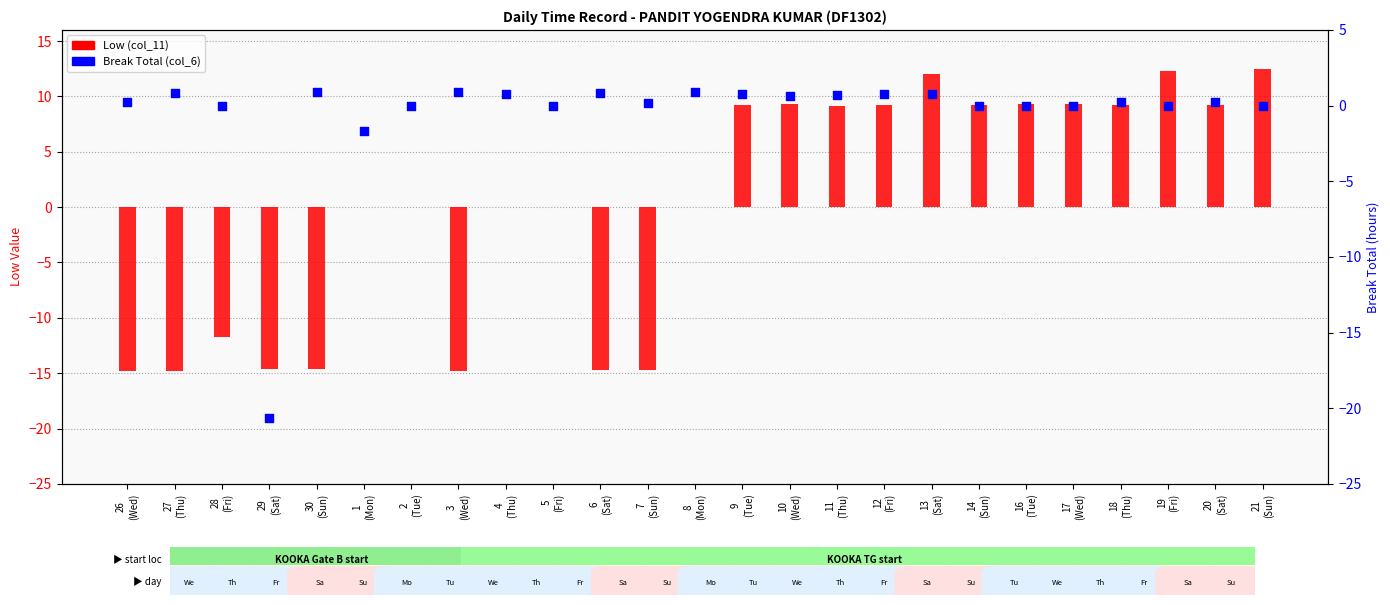

Which series reaches the minimum Y coordinate?

Break Total (col_6)